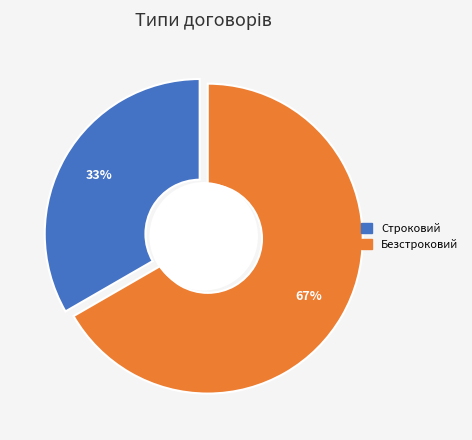

What percentage is the Строковий slice, to the nearest percent?

33%